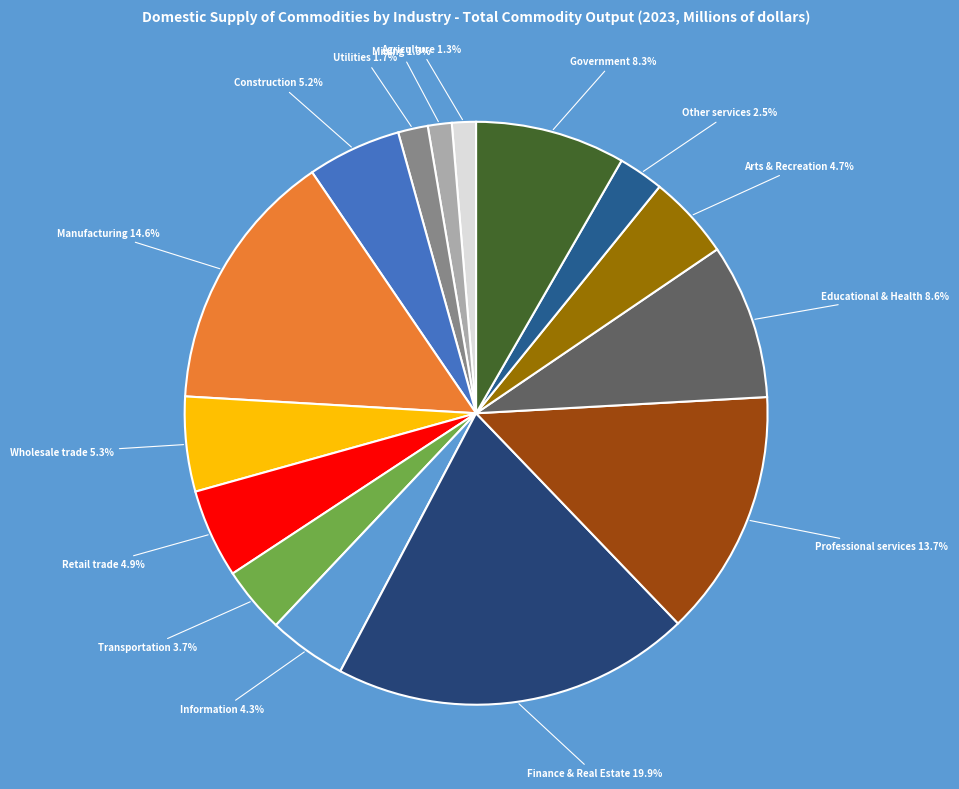

How many slices are in this pie chart?

15